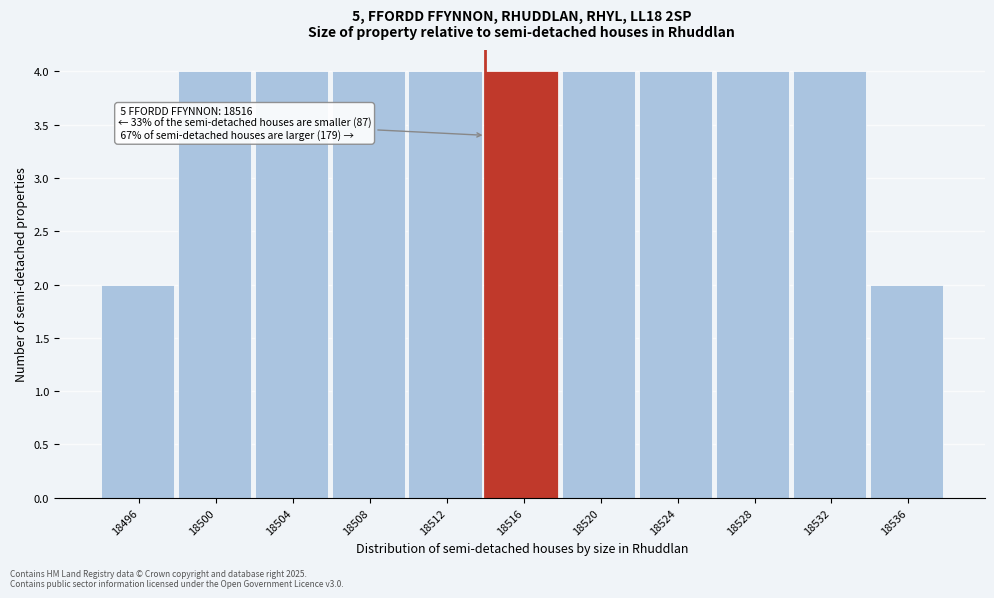

Reading right to left, list all the values displayed in this chart.

18536=2	18532=4	18528=4	18524=4	18520=4	18516=4	18512=4	18508=4	18504=4	18500=4	18496=2